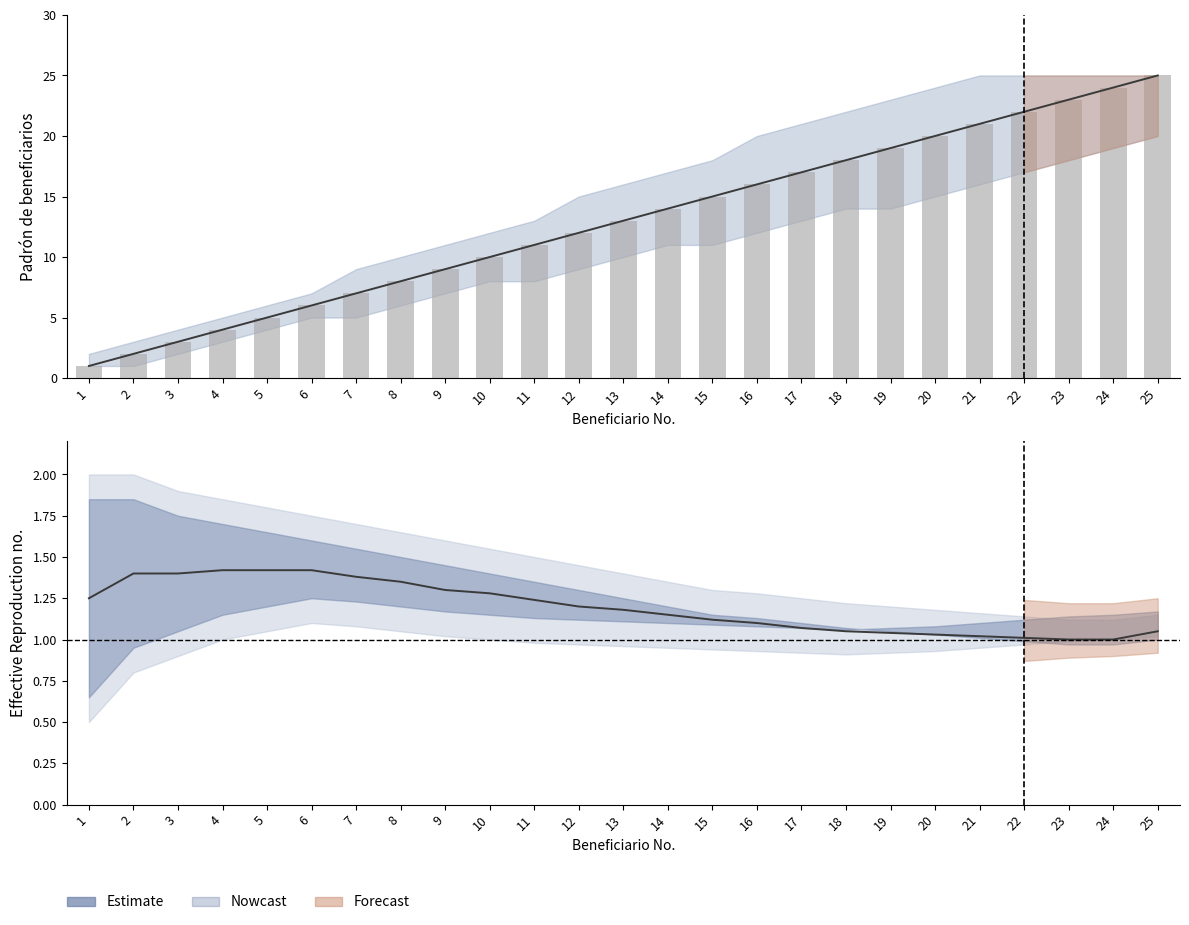

At which category does the chart reach its peak across all series?

4